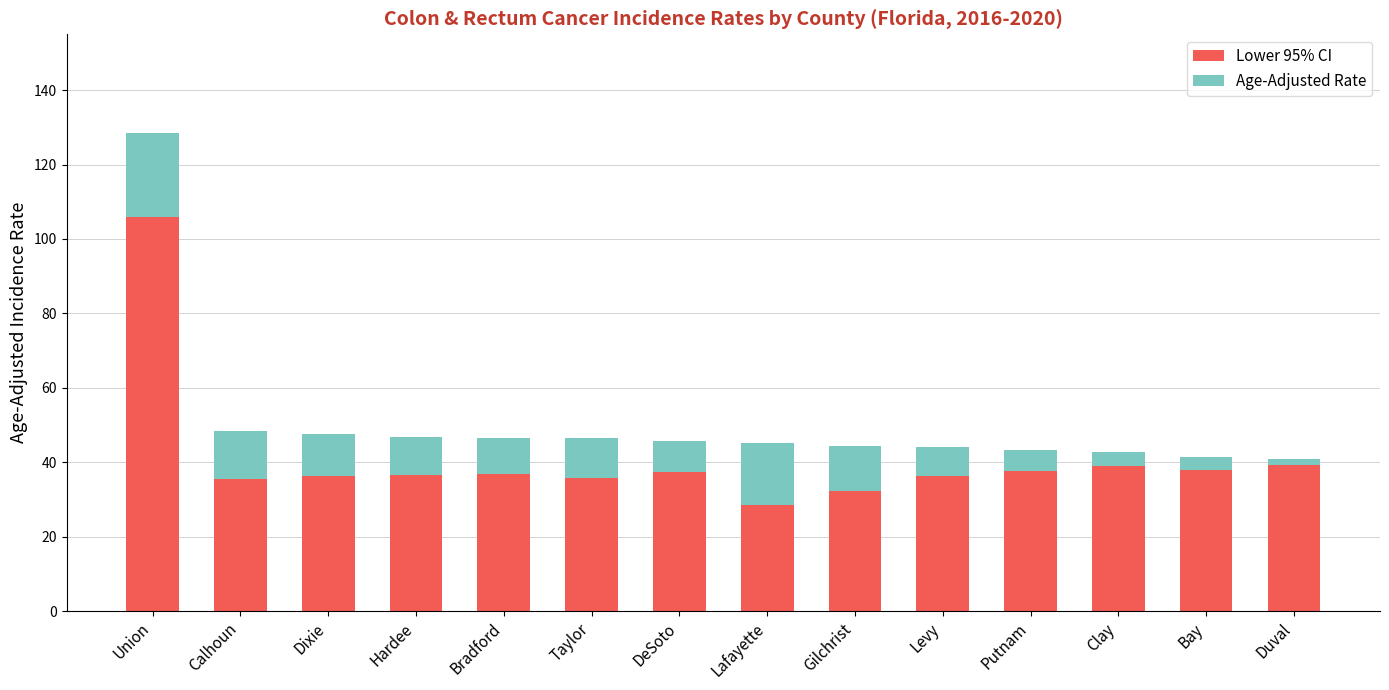

What is the approximate value of Lower 95% CI at Taylor?

35.8